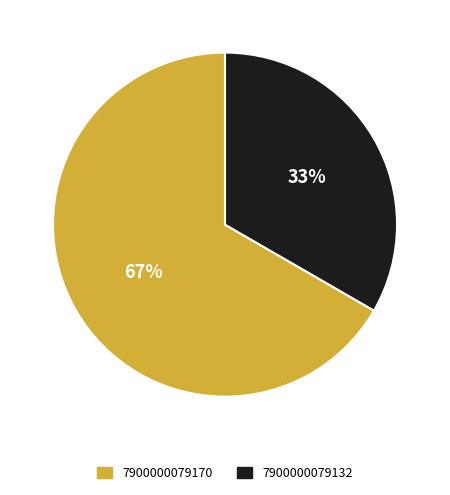

Does any single category account for the majority?

Yes